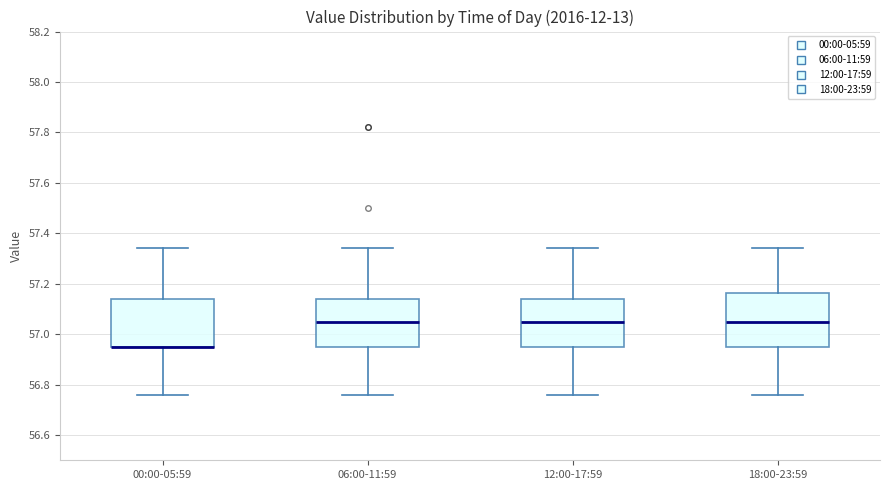

Comparing the boxes themselves (not the whiskers), which one is the tallest?

18:00-23:59